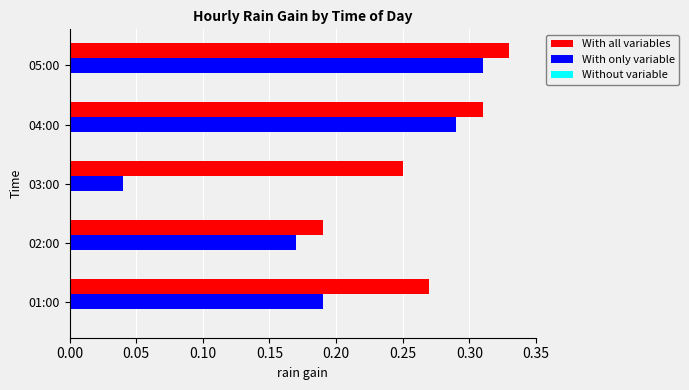

Which series has the largest total across all categories?

With all variables